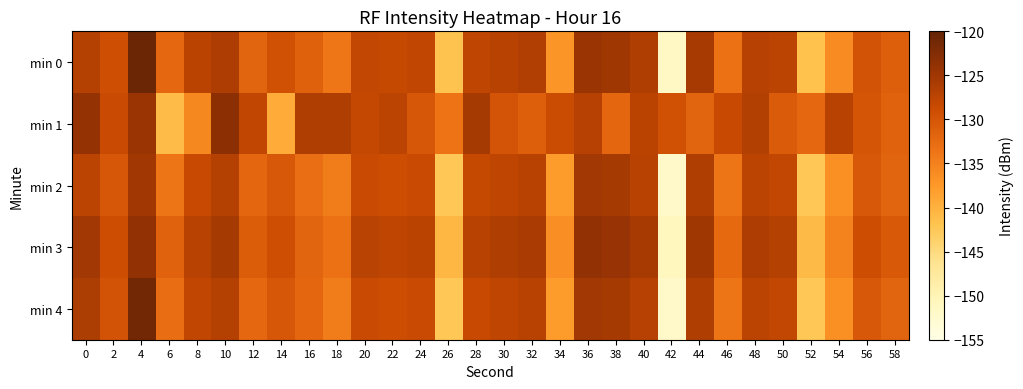

Reading left to right, what are all the values shown in this chart?

min 0: 0=-126.7	2=-129.1	4=-120.5	6=-132.2	8=-127.3	10=-126.2	12=-131.7	14=-129.6	16=-131.4	18=-133.9	20=-128.0	22=-128.3	24=-127.9	26=-141.8	28=-127.8	30=-127.0	32=-126.5	34=-137.2	36=-124.6	38=-125.0	40=-126.3	42=-151.5	44=-125.7	46=-133.1	48=-126.9	50=-127.4	52=-141.7	54=-136.0	56=-129.7	58=-131.1
min 1: 0=-124.0	2=-128.5	4=-124.6	6=-140.9	8=-135.7	10=-123.4	12=-127.9	14=-139.4	16=-126.4	18=-126.3	20=-128.1	22=-127.5	24=-130.2	26=-133.4	28=-125.6	30=-129.8	32=-131.2	34=-128.7	36=-126.9	38=-132.1	40=-127.3	42=-129.5	44=-131.7	46=-128.4	48=-126.6	50=-130.8	52=-132.3	54=-127.1	56=-129.9	58=-131.5
min 2: 0=-127.5	2=-130.2	4=-125.1	6=-133.8	8=-128.4	10=-126.7	12=-132.1	14=-130.3	16=-132.9	18=-134.5	20=-128.6	22=-129.0	24=-128.5	26=-142.4	28=-128.3	30=-127.6	32=-127.1	34=-137.8	36=-125.2	38=-125.6	40=-127.0	42=-152.1	44=-126.3	46=-133.7	48=-127.5	50=-128.0	52=-142.3	54=-136.6	56=-130.3	58=-131.7
min 3: 0=-125.3	2=-128.9	4=-123.8	6=-131.5	8=-127.0	10=-125.5	12=-130.9	14=-129.1	16=-131.7	18=-133.2	20=-127.2	22=-127.7	24=-127.3	26=-140.6	28=-127.1	30=-126.3	32=-125.8	34=-136.5	36=-123.8	38=-124.3	40=-125.7	42=-150.8	44=-125.0	46=-132.4	48=-126.2	50=-126.7	52=-140.9	54=-135.3	56=-128.9	58=-130.4
min 4: 0=-126.1	2=-129.7	4=-121.1	6=-132.8	8=-127.9	10=-126.8	12=-132.3	14=-130.2	16=-132.1	18=-134.5	20=-128.6	22=-128.9	24=-128.5	26=-142.4	28=-128.4	30=-127.6	32=-127.1	34=-137.8	36=-125.2	38=-125.6	40=-126.9	42=-152.1	44=-126.3	46=-133.7	48=-127.5	50=-128.0	52=-142.3	54=-136.6	56=-130.3	58=-131.7